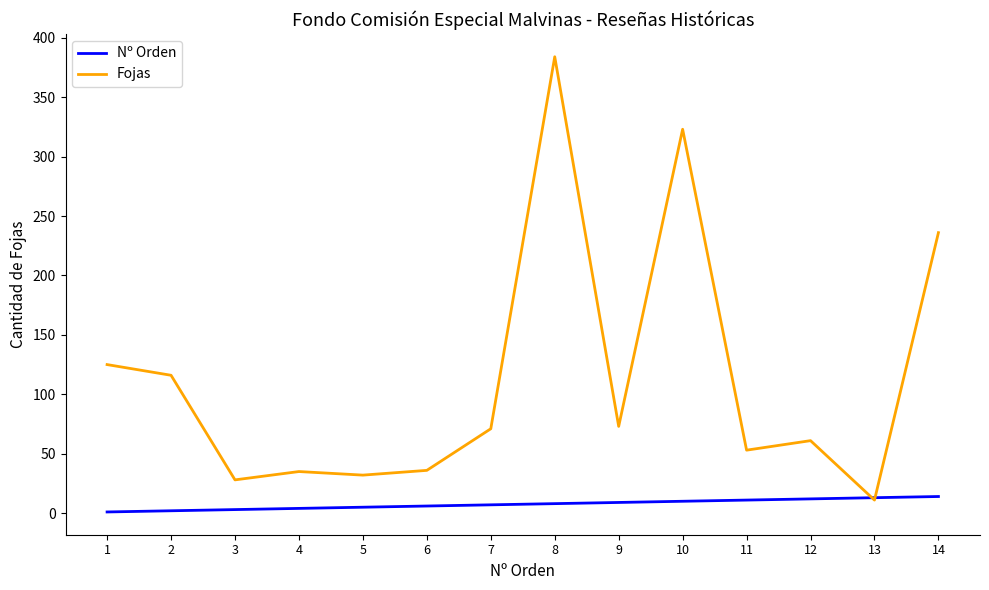

Which category has the lowest value in the Fojas series?

13